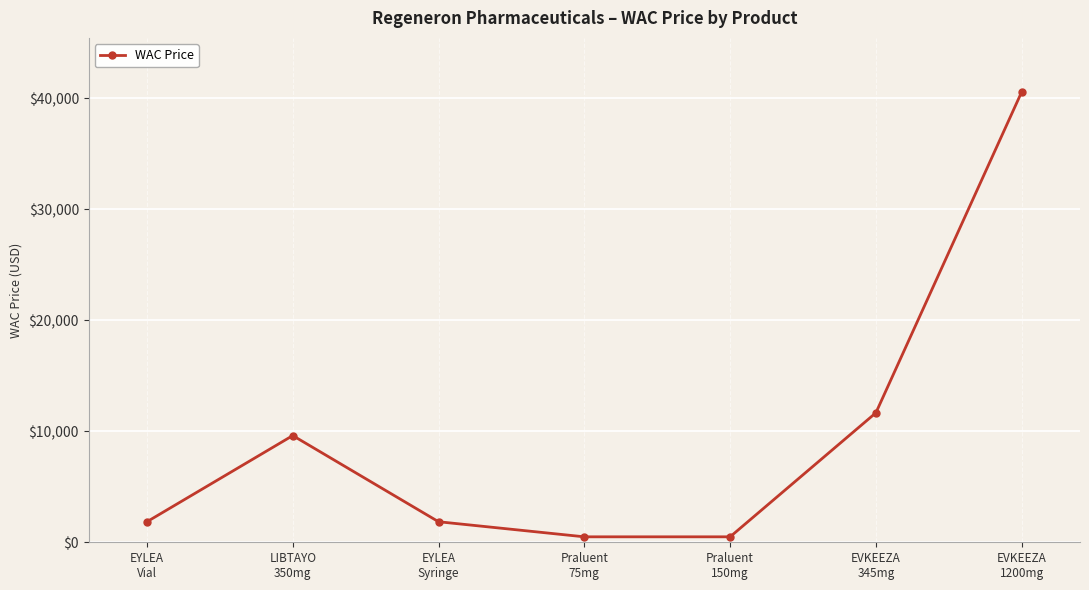

Is it true that the value at EVKEEZA
1200mg is 11502.0?

False